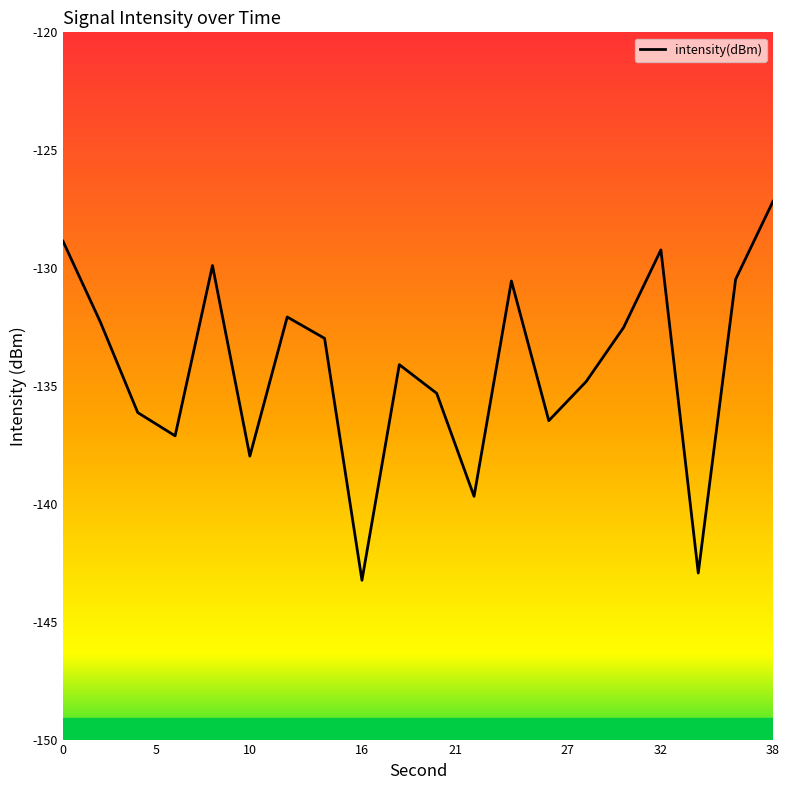

What is the difference between the second highest and second lowest values?

14.1